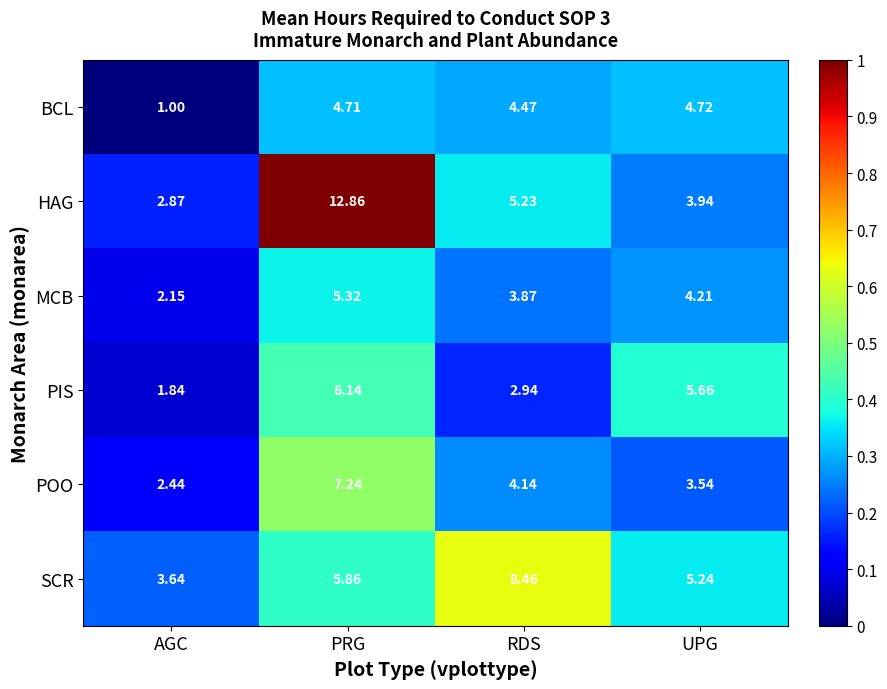

How many series are shown in this chart?

6